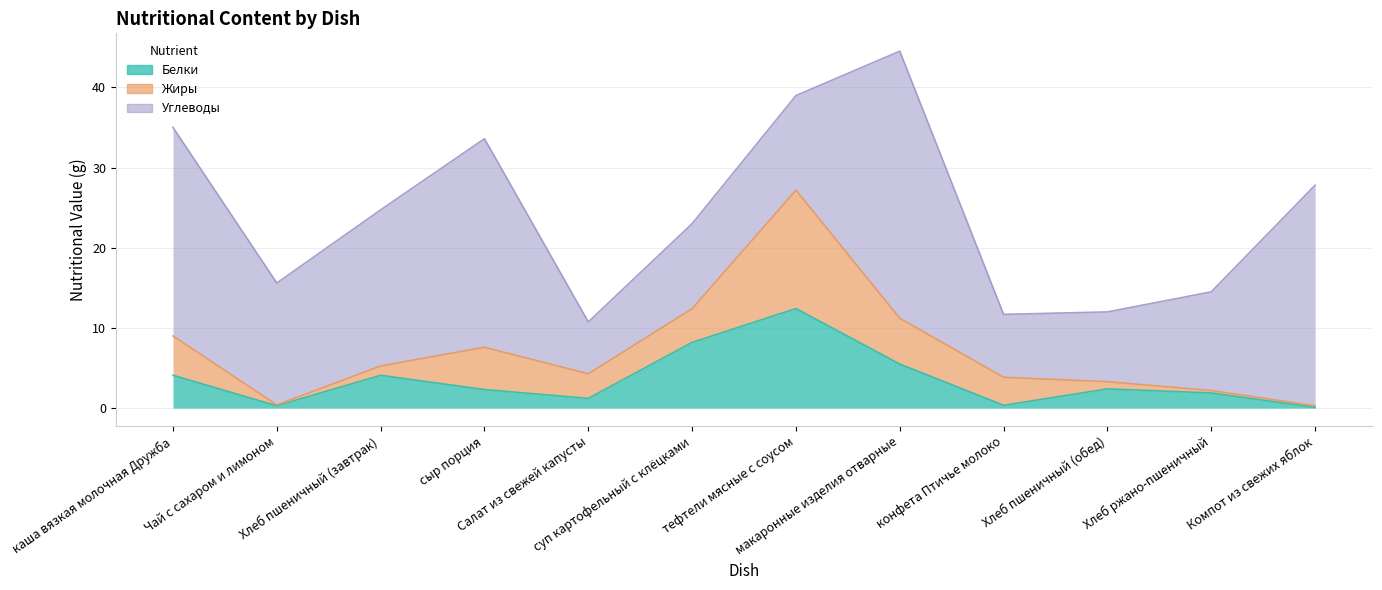

In Белки, how many points are higher than both neighbors (excluding endpoints)?

3